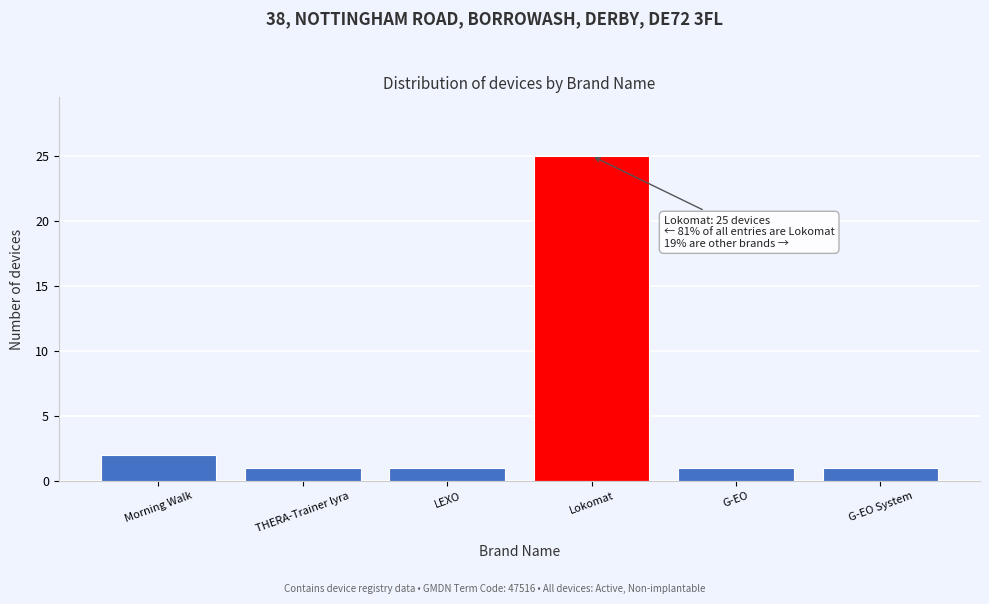

Reading left to right, list all the values displayed in this chart.

2	1	1	25	1	1